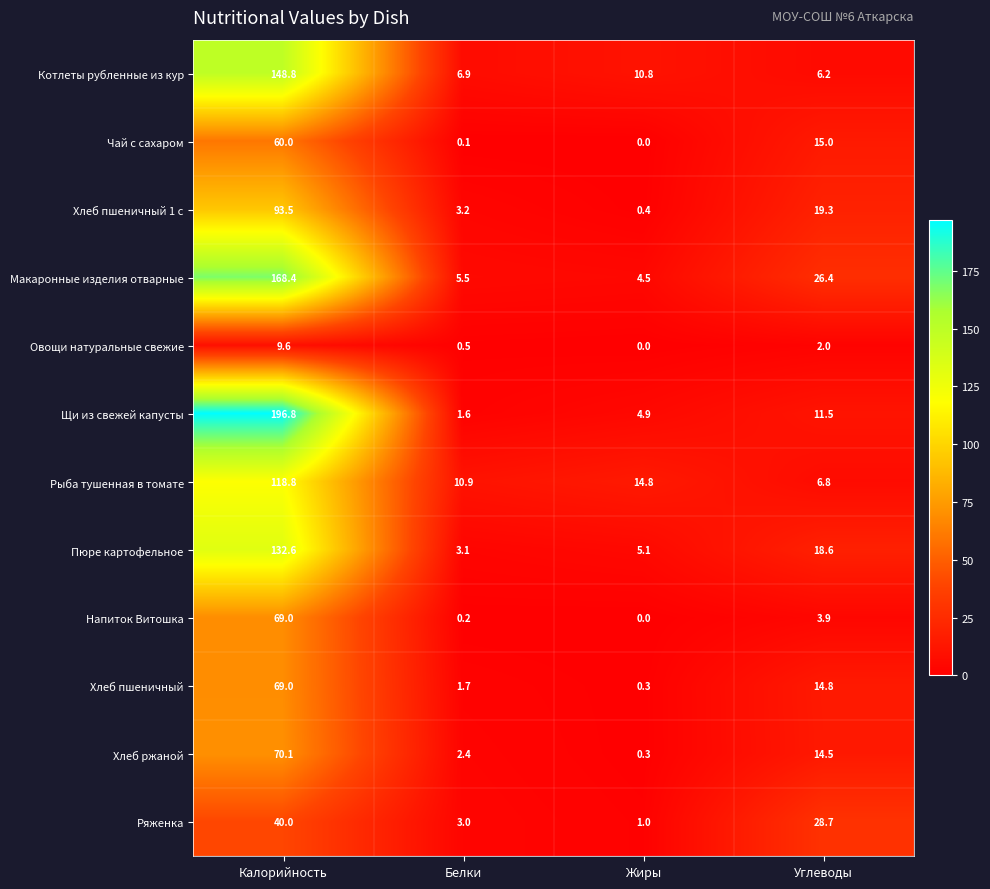

How many data points does each series have?

4